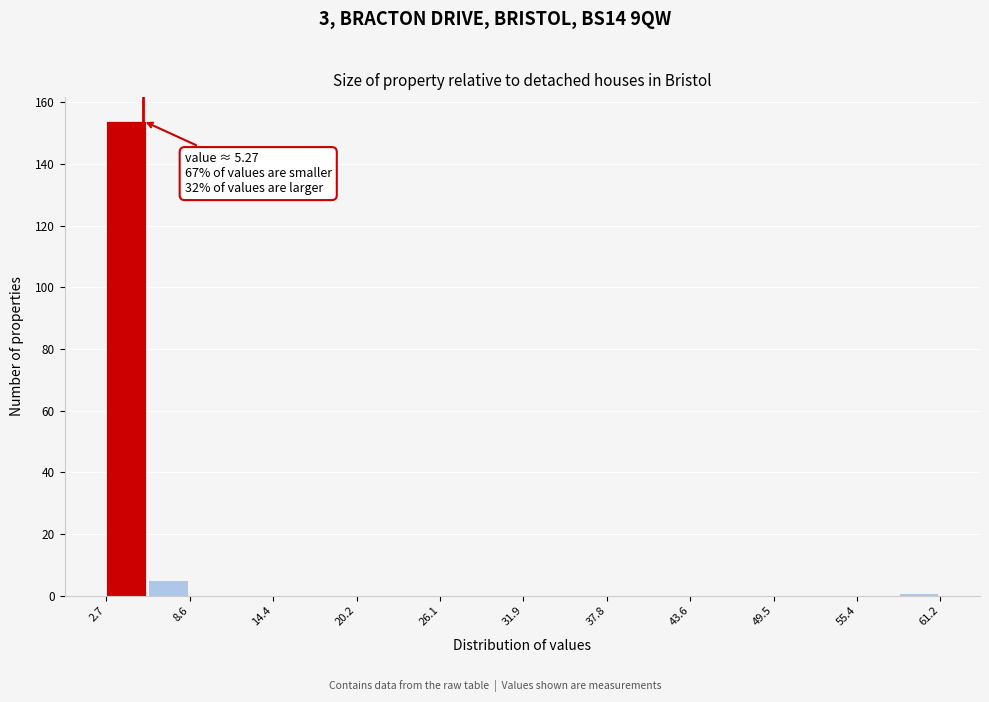

Around what value on the x-axis is the tallest bar? Give the approximate position of its centre, as read against the axis.

4